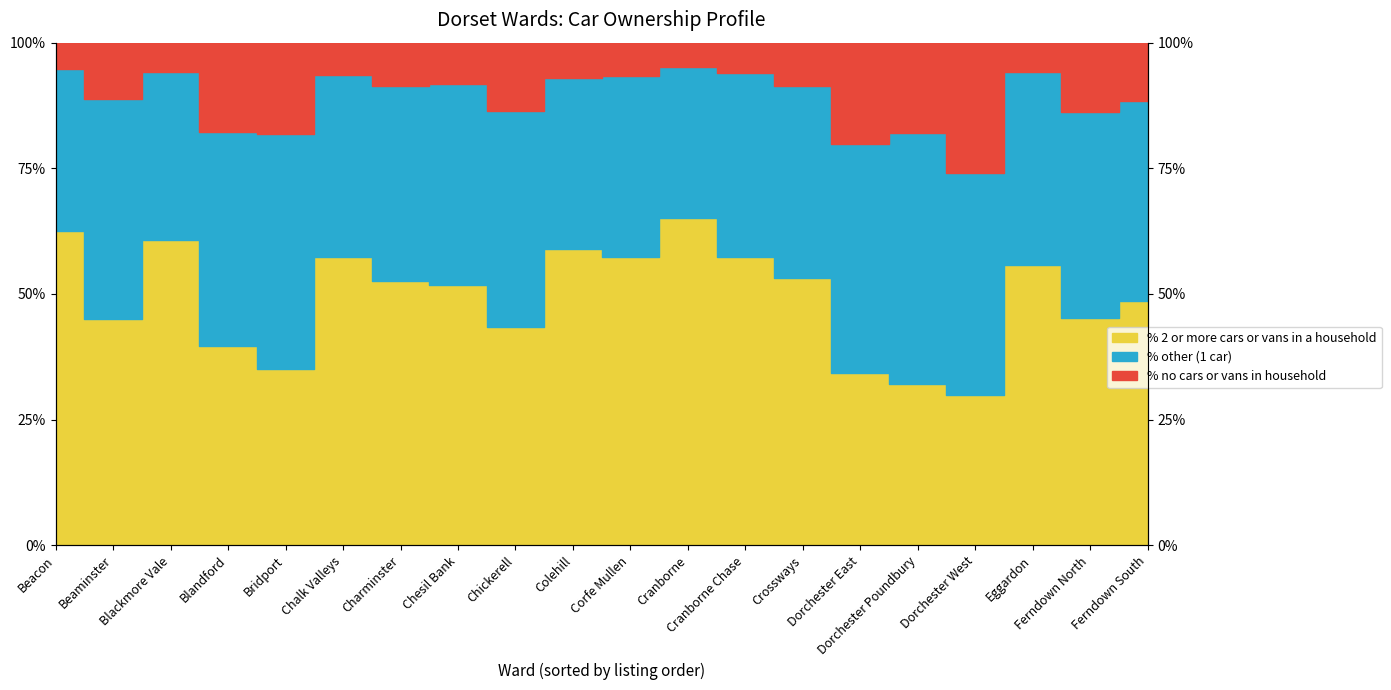

At which label does % 2 or more cars or vans in a household reach its peak?

Cranborne